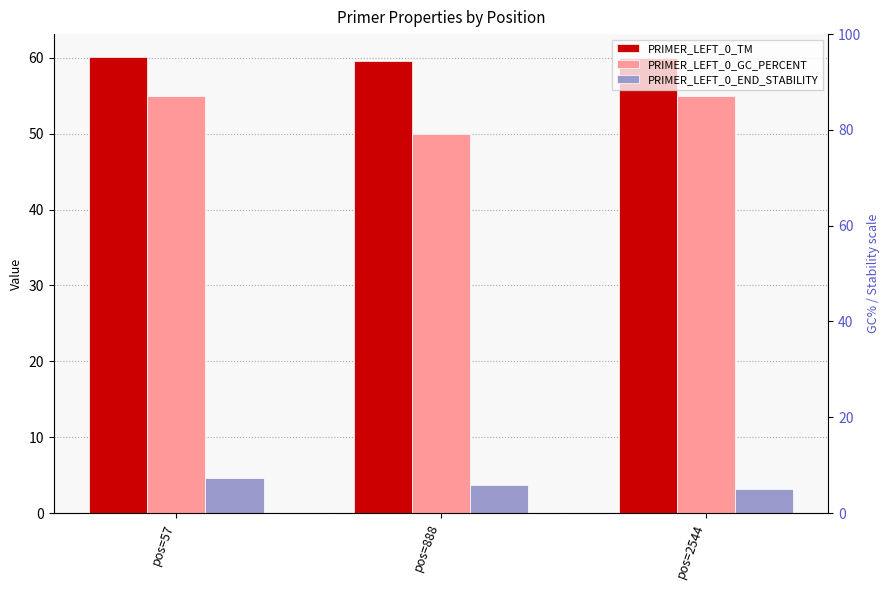

Reading left to right, extract all data points from this chart.

PRIMER_LEFT_0_TM: pos=57=60.1	pos=888=59.6	pos=2544=60.0
PRIMER_LEFT_0_GC_PERCENT: pos=57=55.0	pos=888=50.0	pos=2544=55.0
PRIMER_LEFT_0_END_STABILITY: pos=57=4.6	pos=888=3.7	pos=2544=3.1